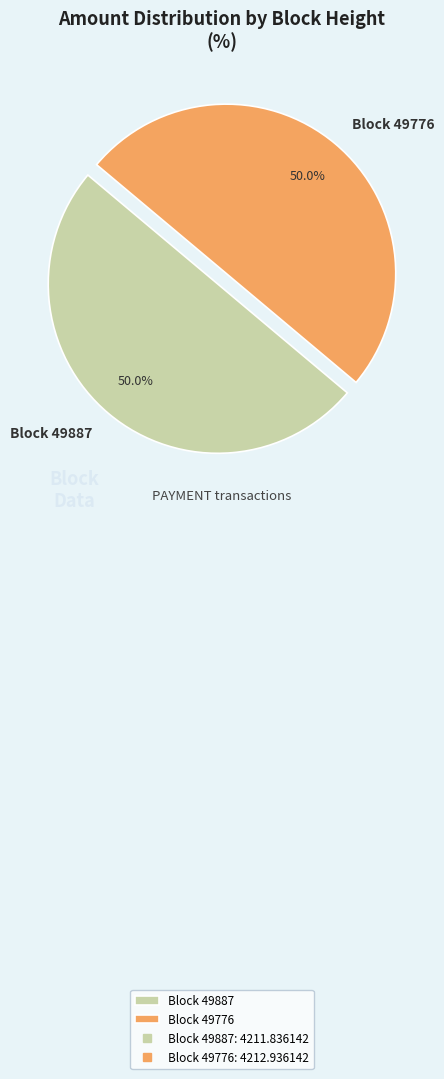

What is the ratio of the value at Block 49776 to the value at Block 49887?

1.0